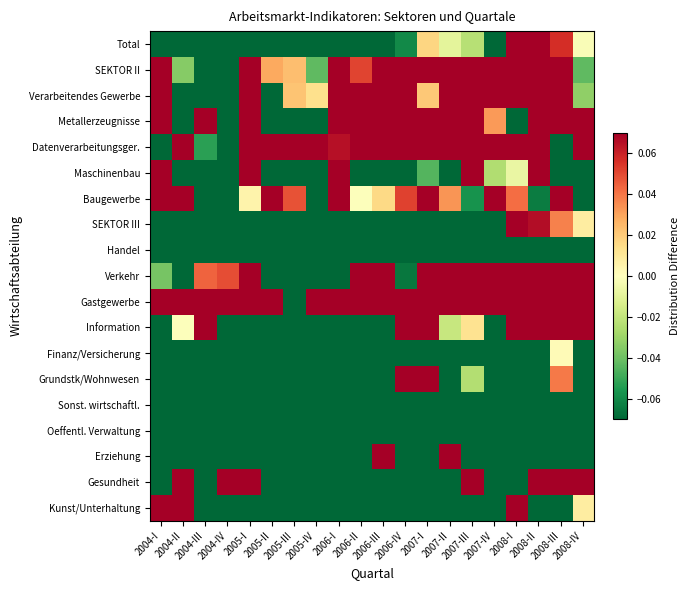

At how many categories does at least one series exceed 0?

20